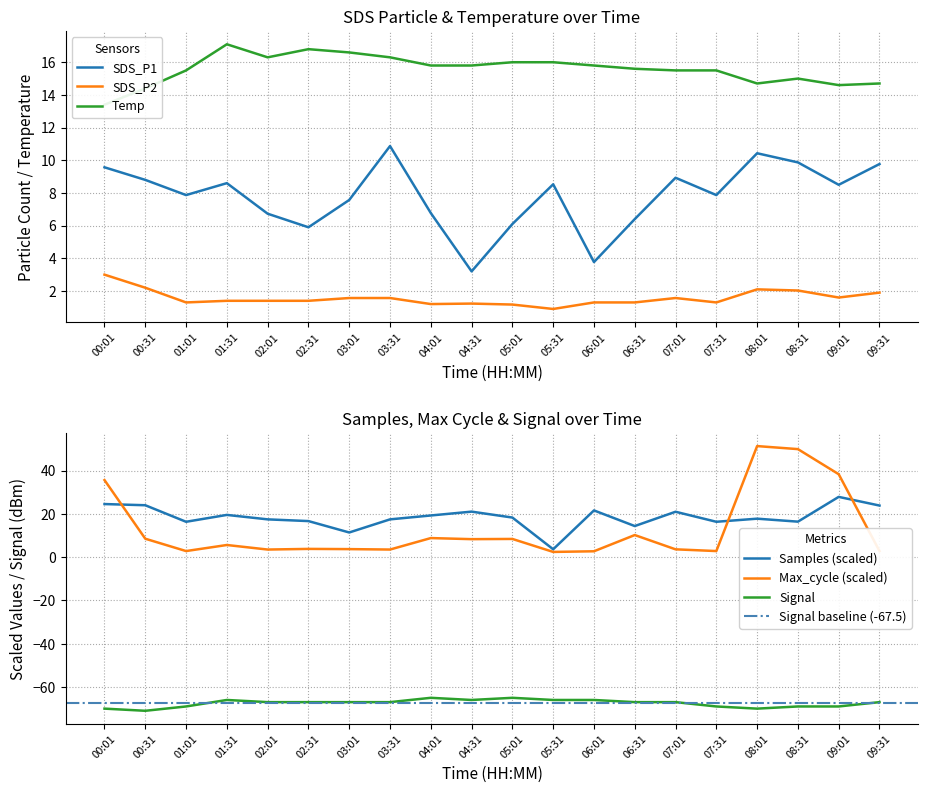

Where is SDS_P1 nearest to the value 7?

04:01